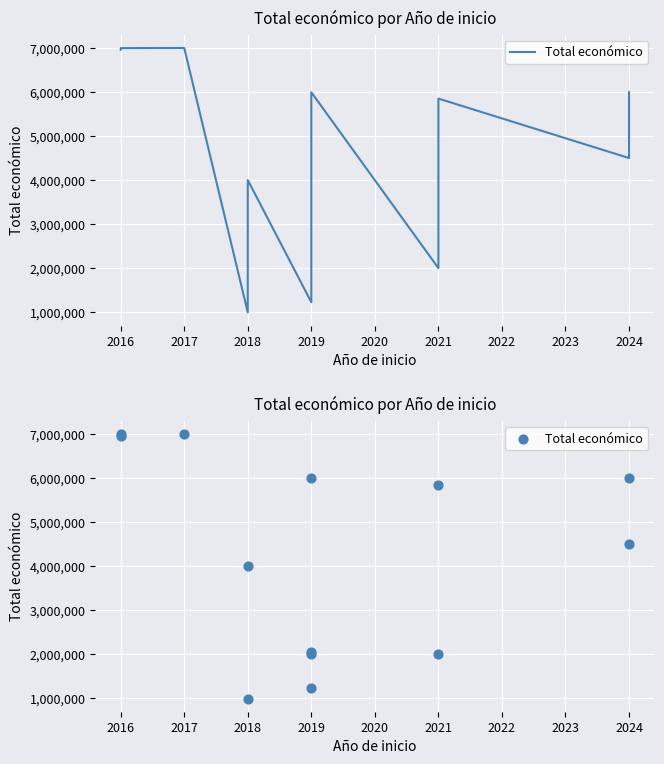

What is the change in value from 2017 to 2018?

-3000325